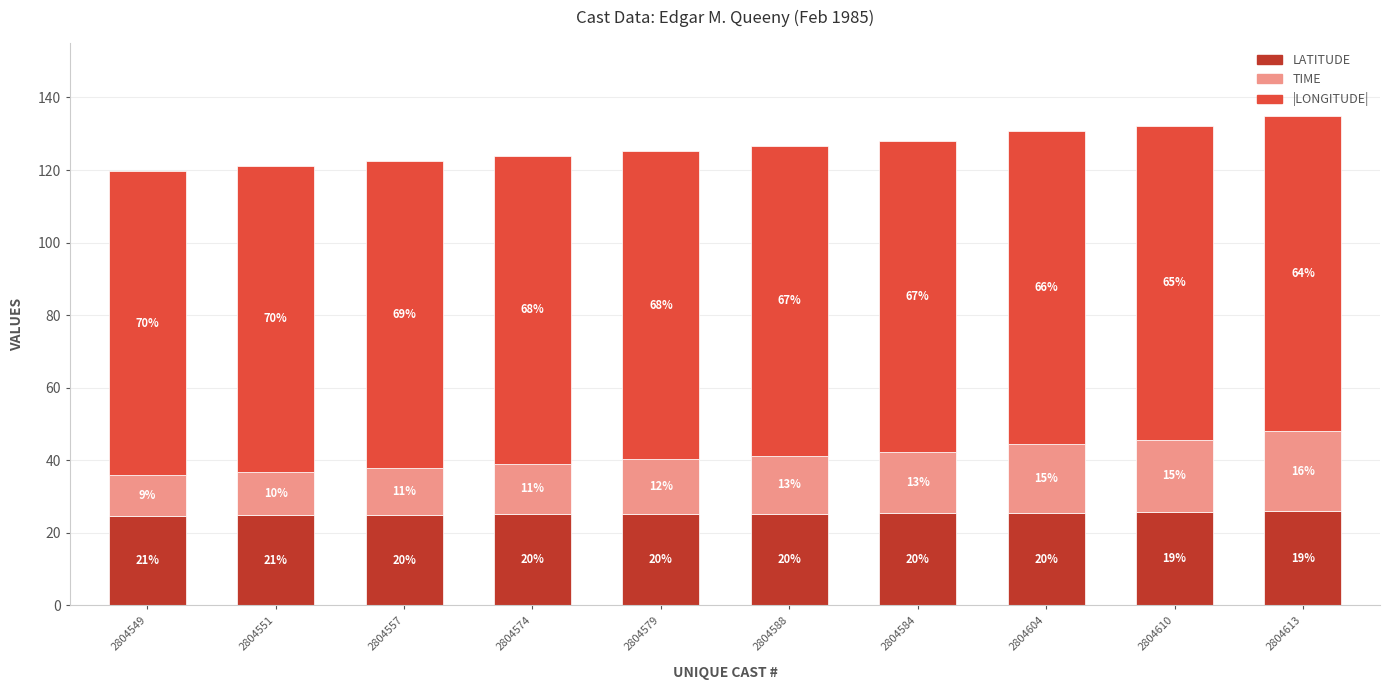

What is the maximum value for LATITUDE?

25.9